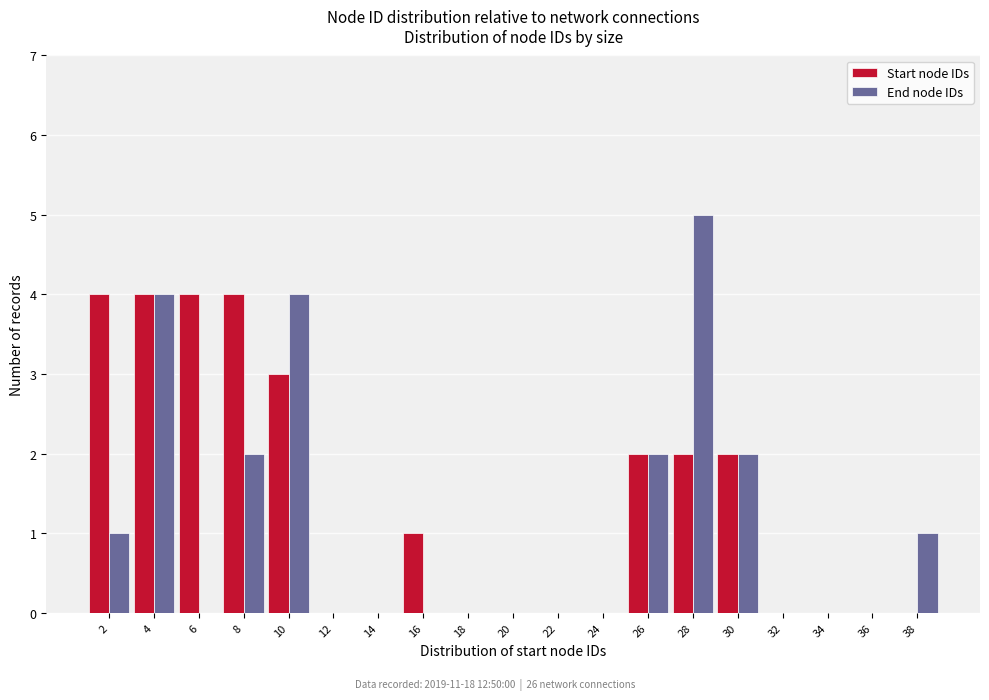

Which series changed the most between 2 and 32?

Start node IDs